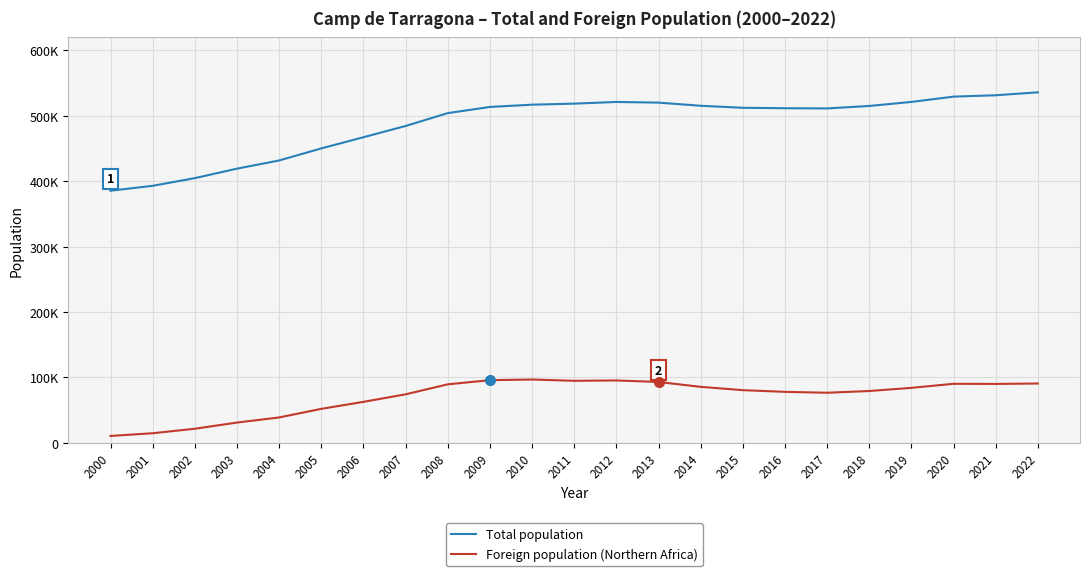

The value of Total population at 2006 is 229925. True or false?

False